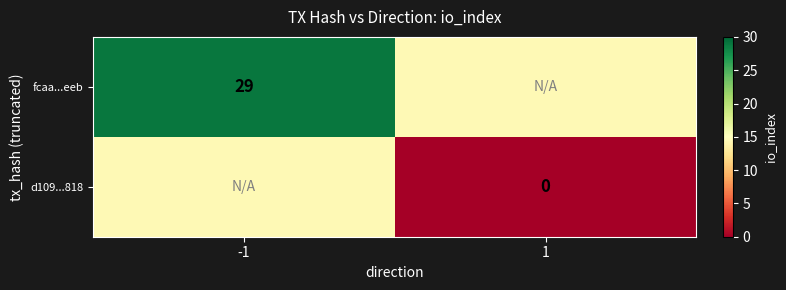

How many distinct data groups are displayed?

2